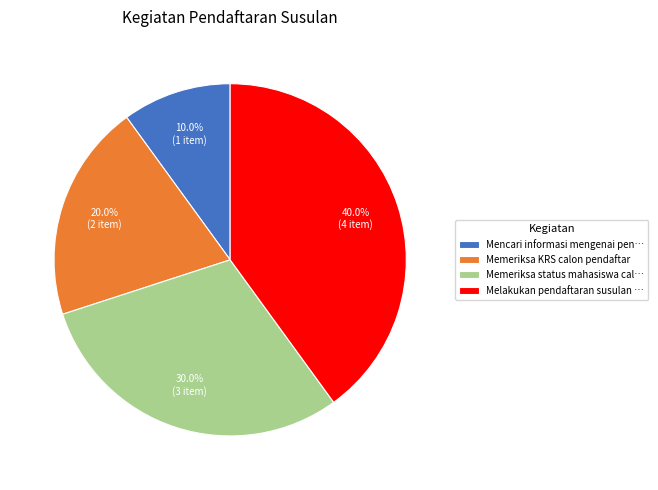

Which has a higher value, Memeriksa status mahasiswa cal… or Mencari informasi mengenai pen…?

Memeriksa status mahasiswa cal…